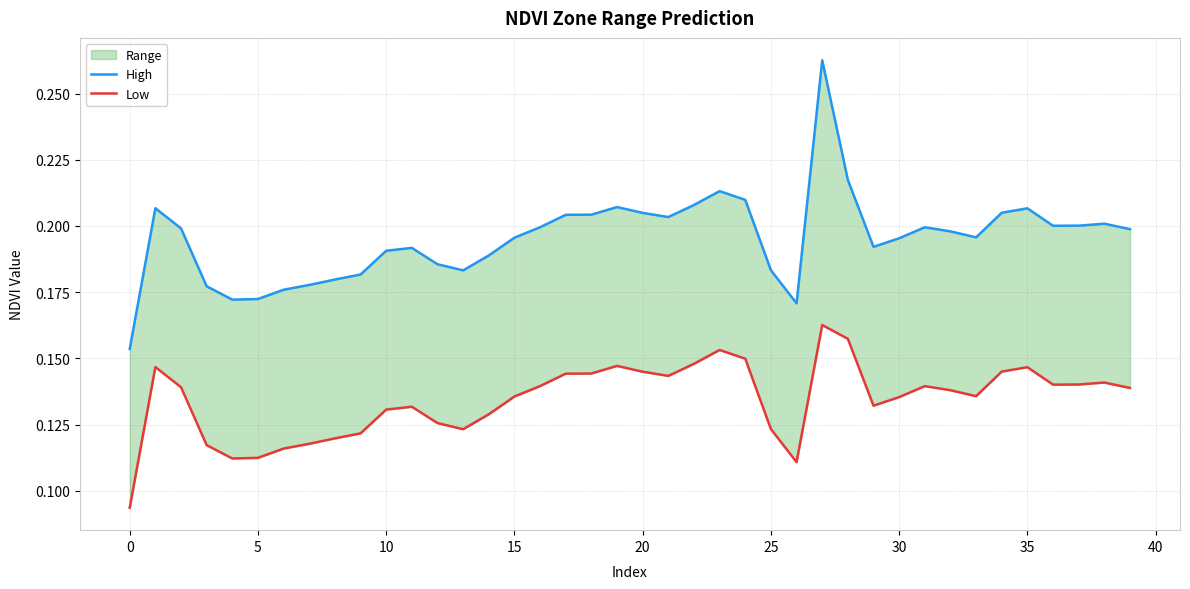

What is the spread (max minus min) of values at 28?

0.1